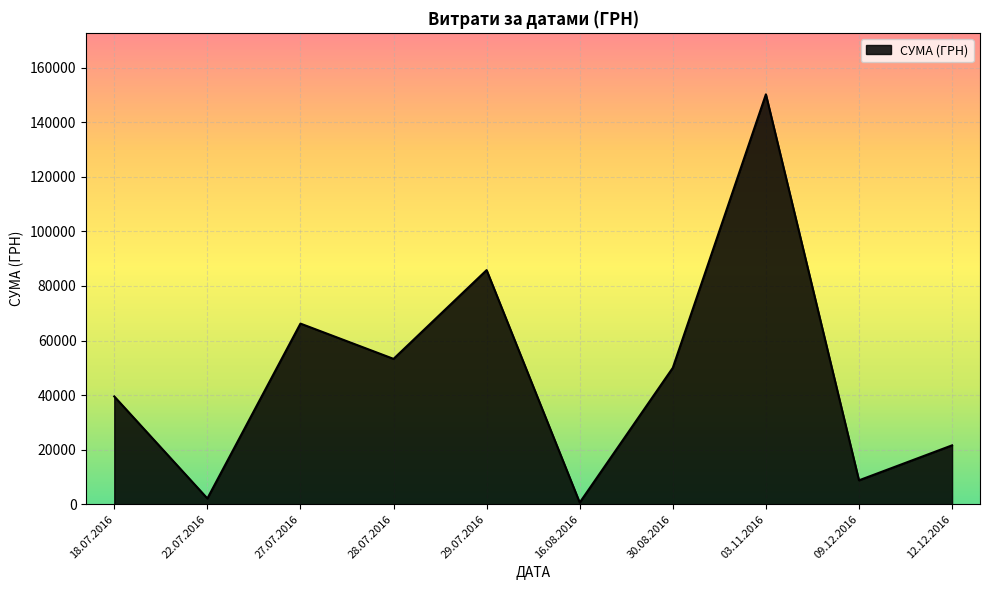

Which has a higher value, 29.07.2016 or 27.07.2016?

29.07.2016